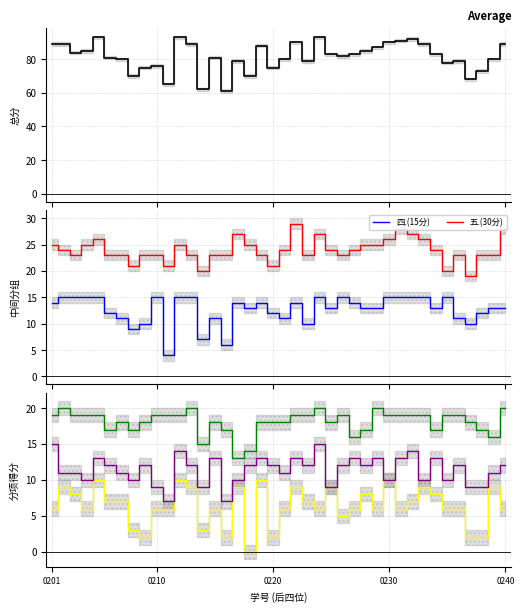

True or false: 四.(15分) and 五.(30分) cross at least once.

False